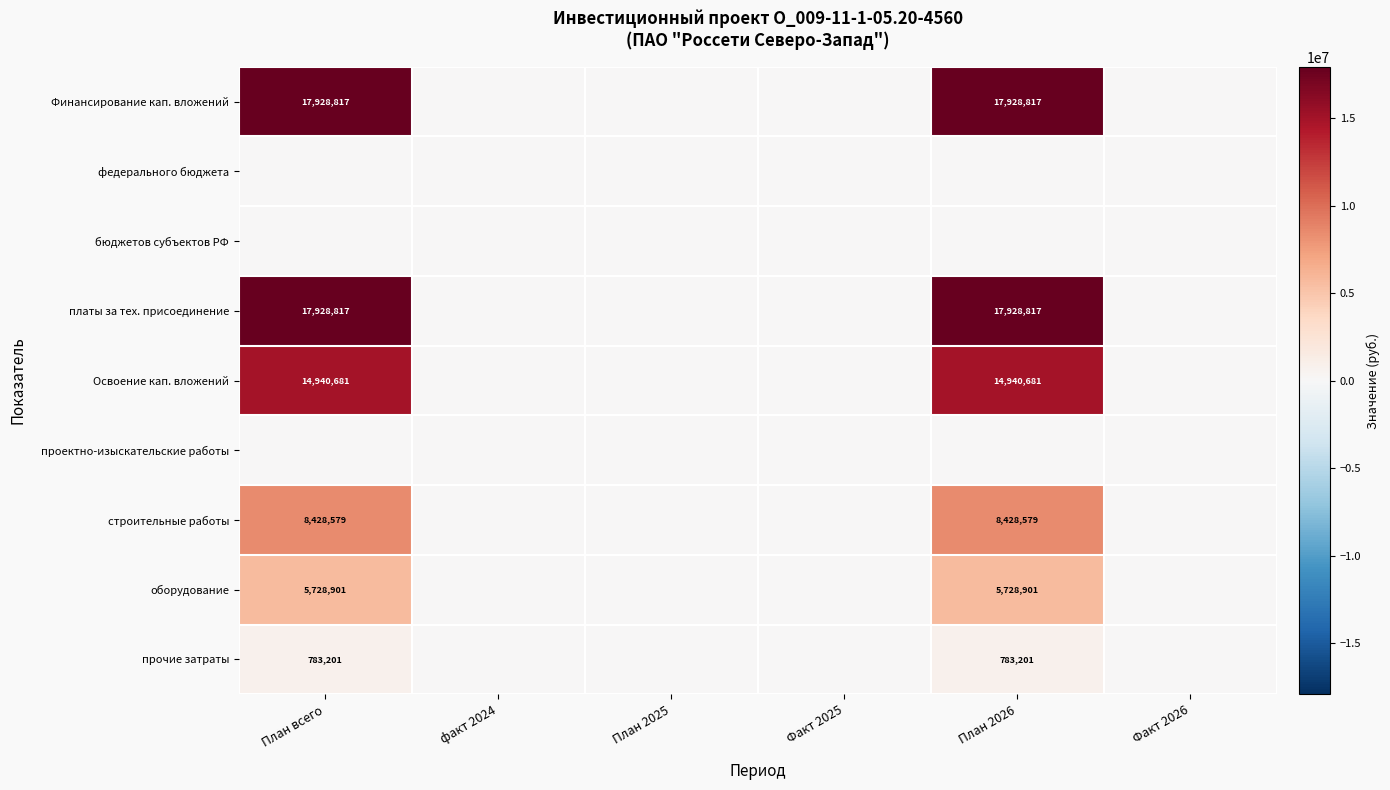

What is the maximum value shown in the chart?

17928817